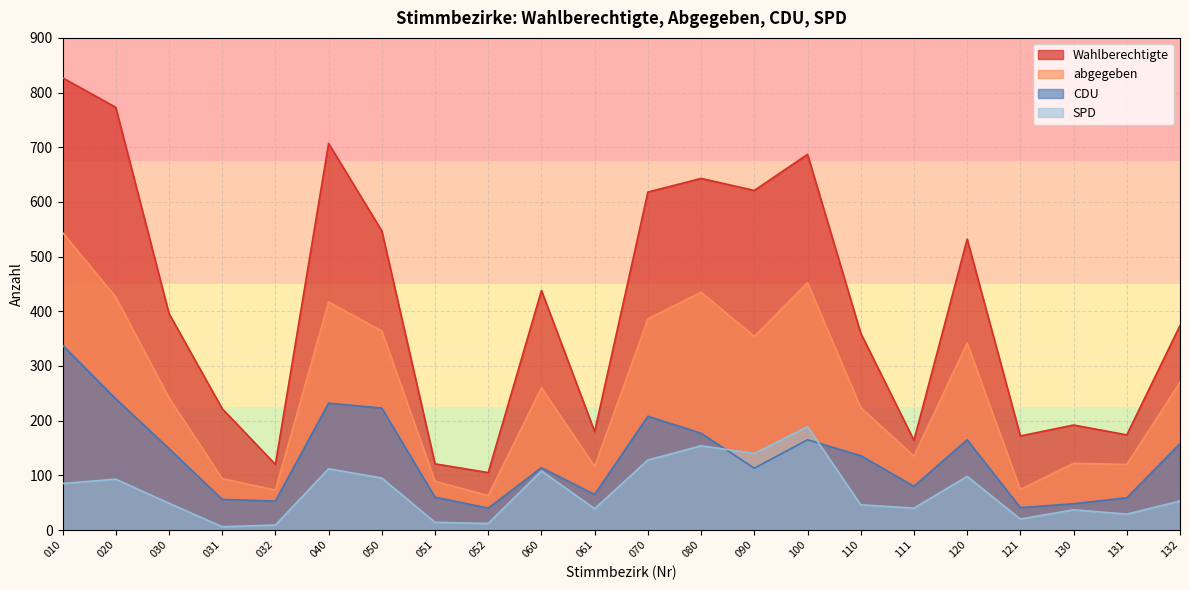

Count the number of categories in the chart.

22